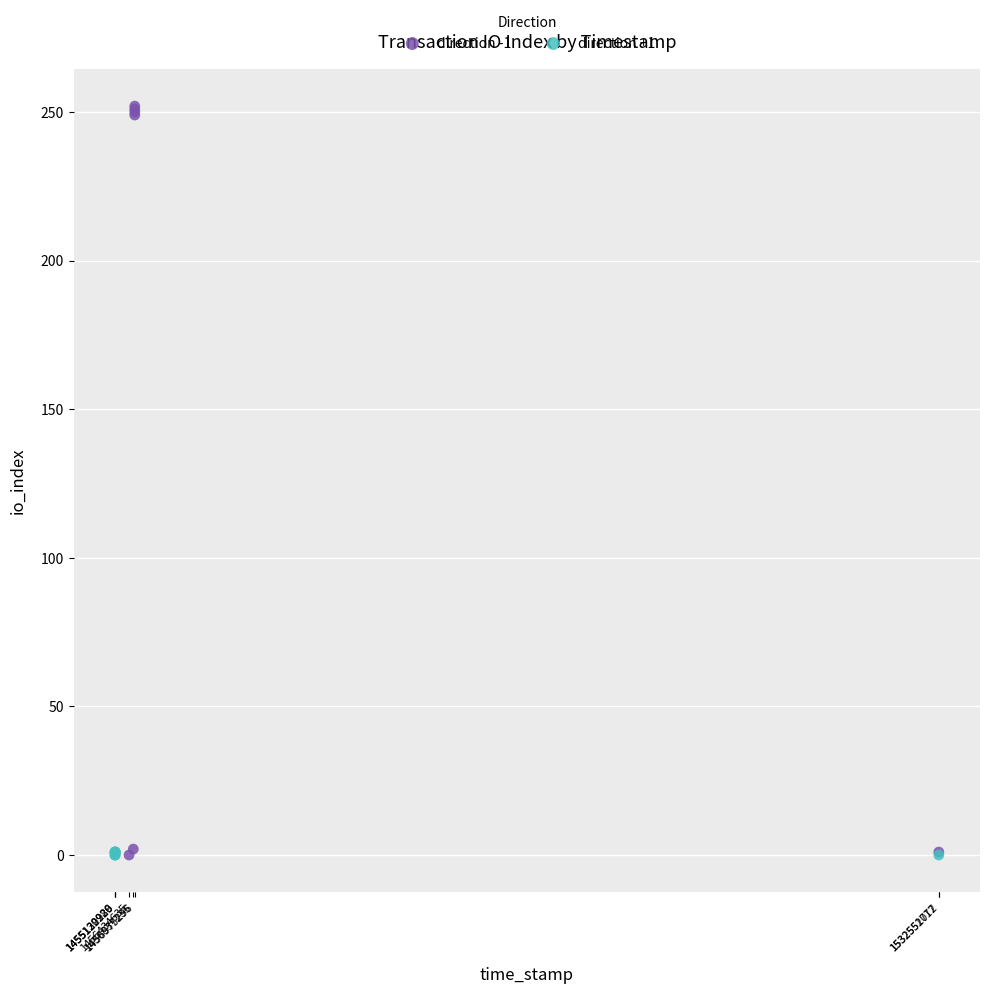

Which series has the widest spread of Y values?

direction -1